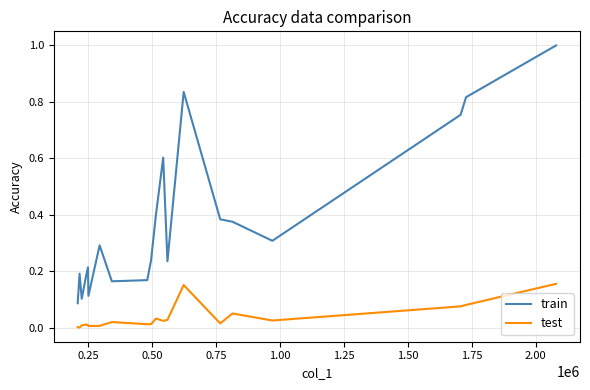

Which series has the largest total across all categories?

train